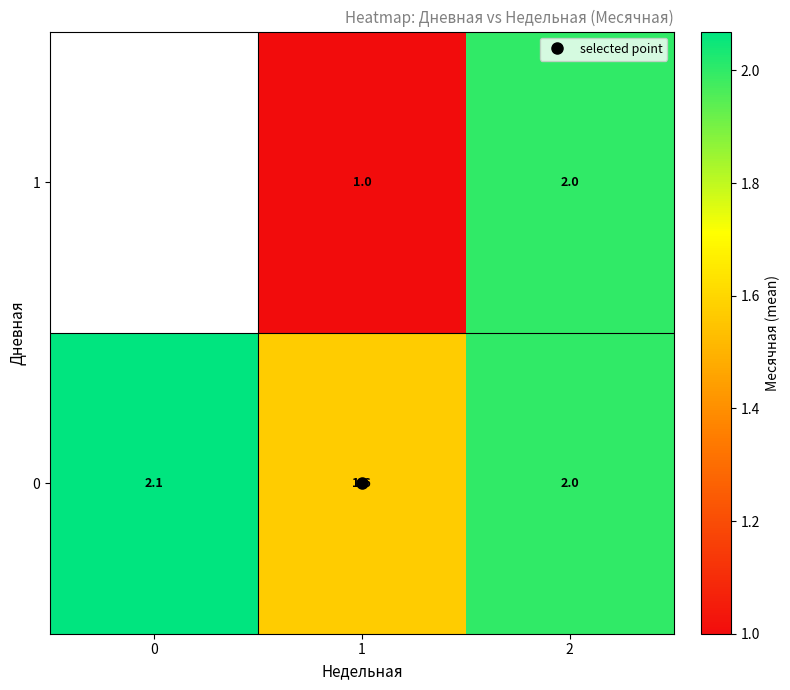

Is it true that row_1 equals 1.4 at 2?

False